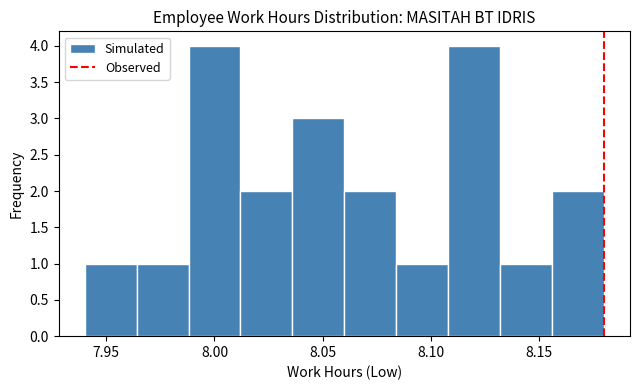

What is the height of the bar covering 8.036 to 8.060 on the x-axis? Neither the bar edges nor the heights are printed on the chart, so give them approximately, as read against the axes.

3